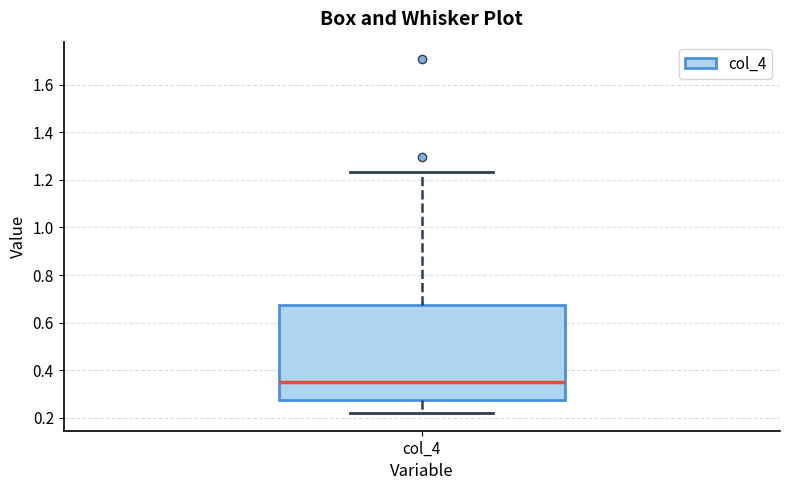

Read this box plot against the y-axis: the position of the median line, the range covered by the box, and the ends of both whiskers. The values are not printed on the chart, so give them approximately, as read against the axis.

median 0.36, box 0.28 to 0.68, whiskers 0.22 to 1.24